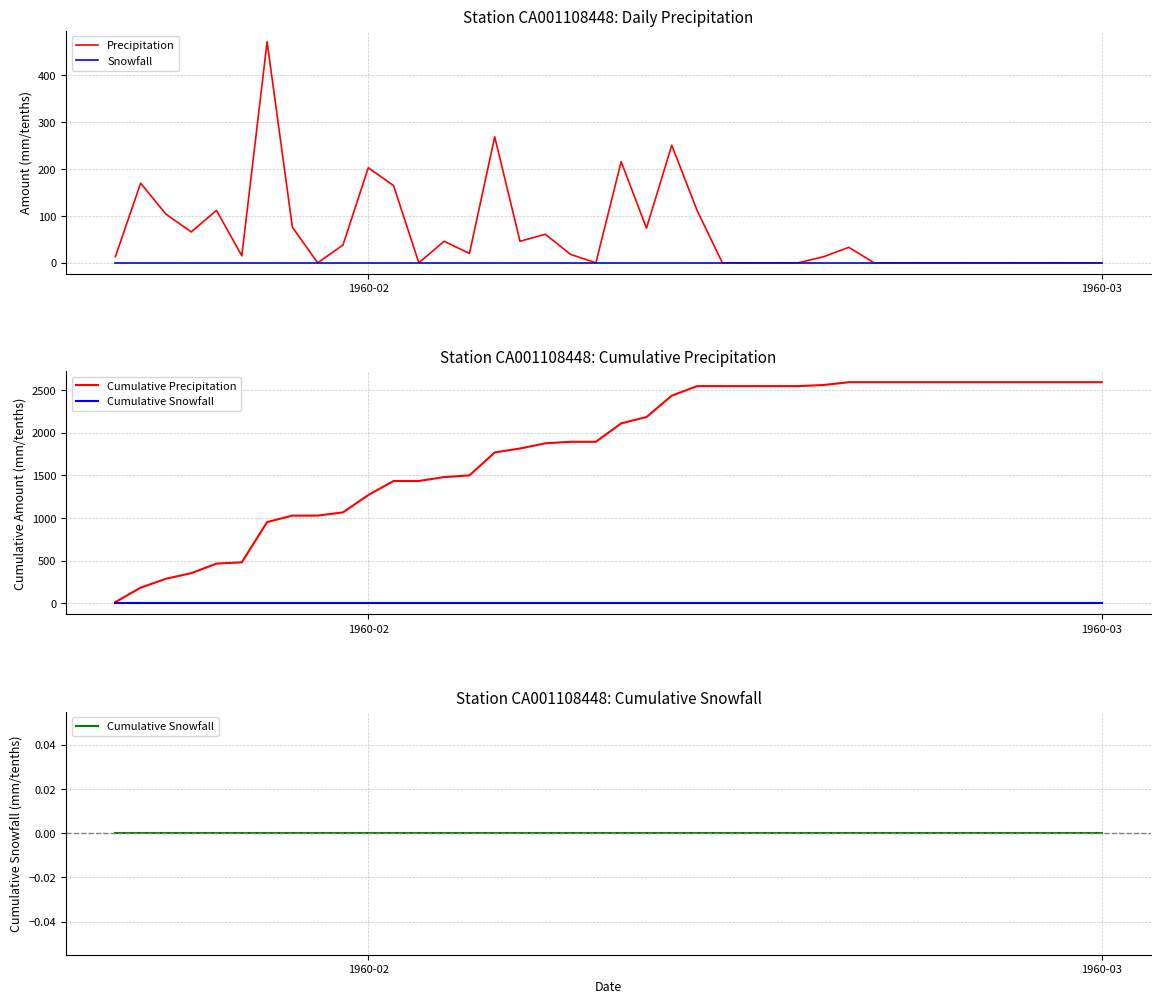

What is the maximum value for Precipitation?

472